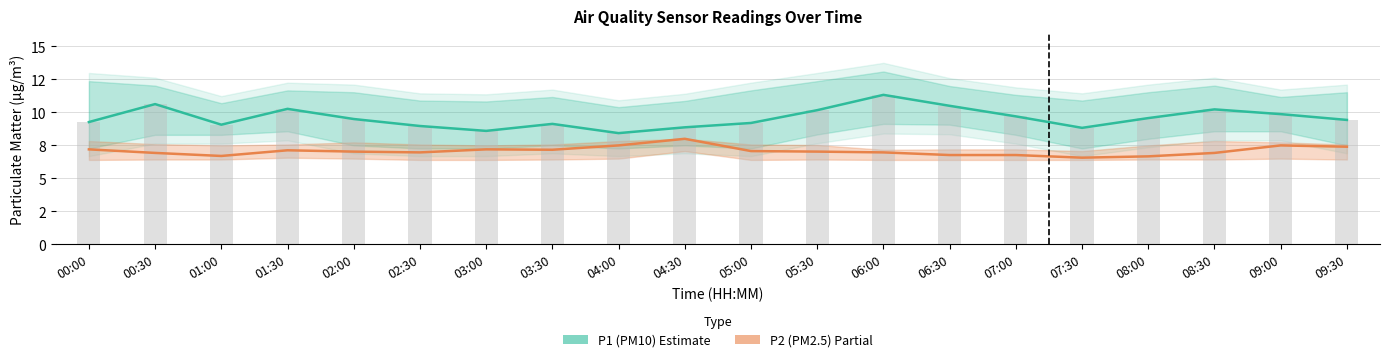

What is the difference between the highest and lowest values at 05:30?

3.1